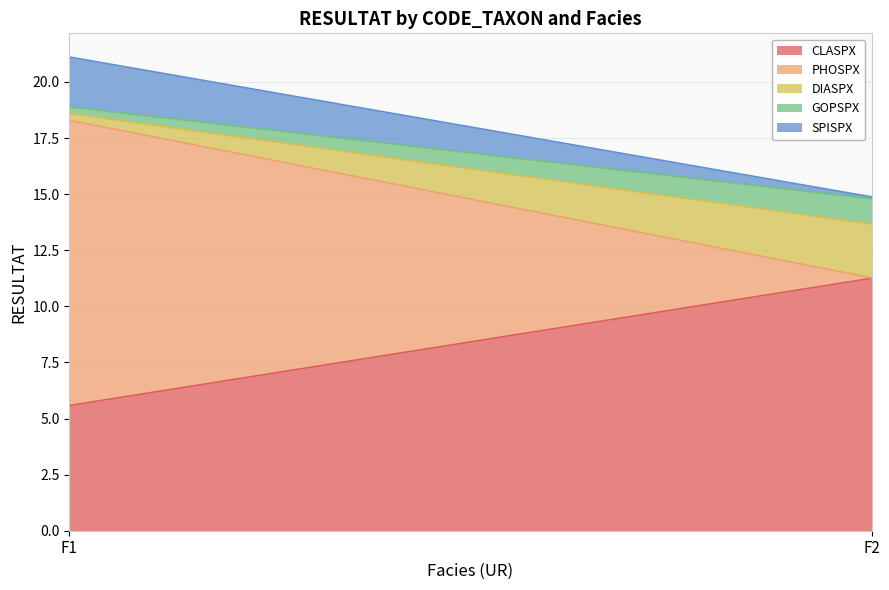

What is the difference between the DIASPX values at F1 and F2?

2.1